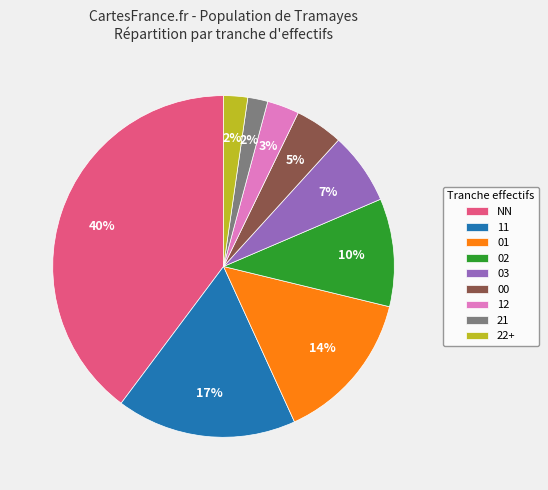

Do 12 and 11 together represent more than half of the pie?

No